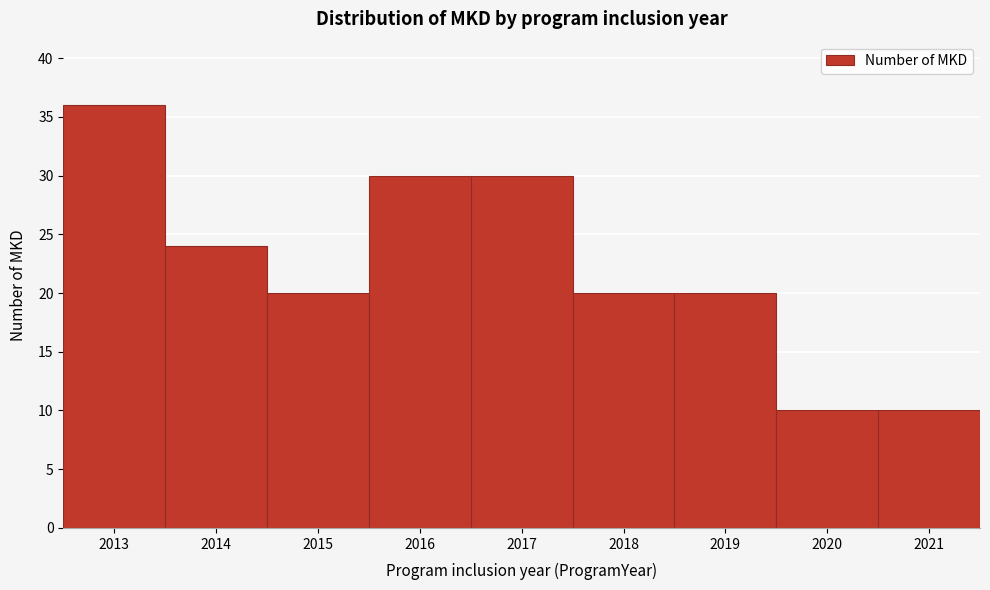

Reading right to left, transcribe all the data shown in this chart.

2021=10	2020=10	2019=20	2018=20	2017=30	2016=30	2015=20	2014=24	2013=36